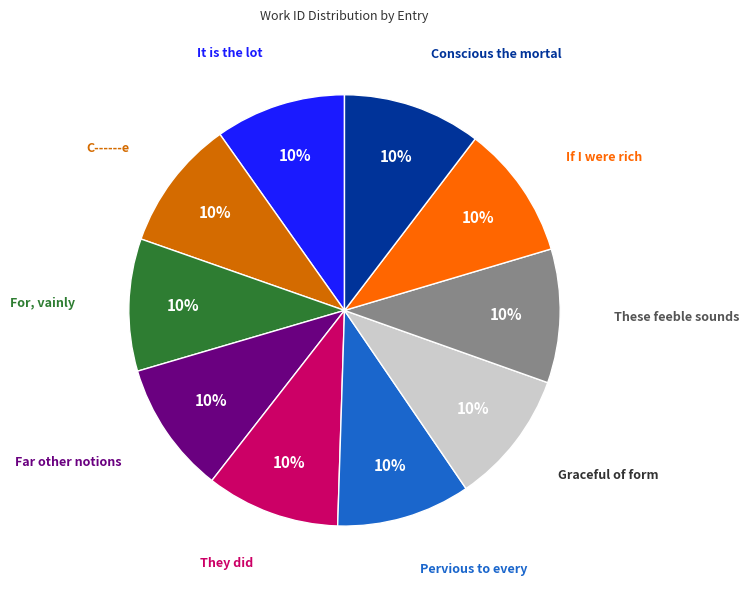

Is there a majority slice in this chart?

No